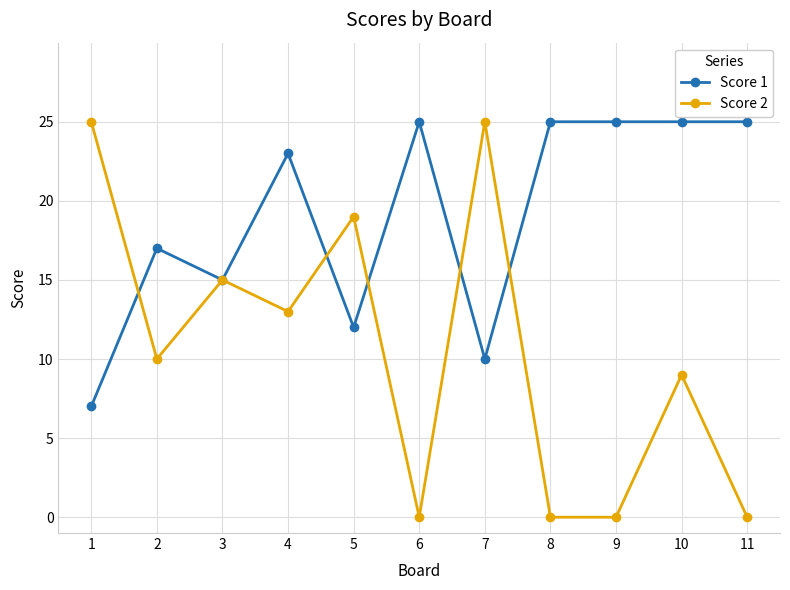

What is the value of the Score 1 point at the 11th from the left?

25